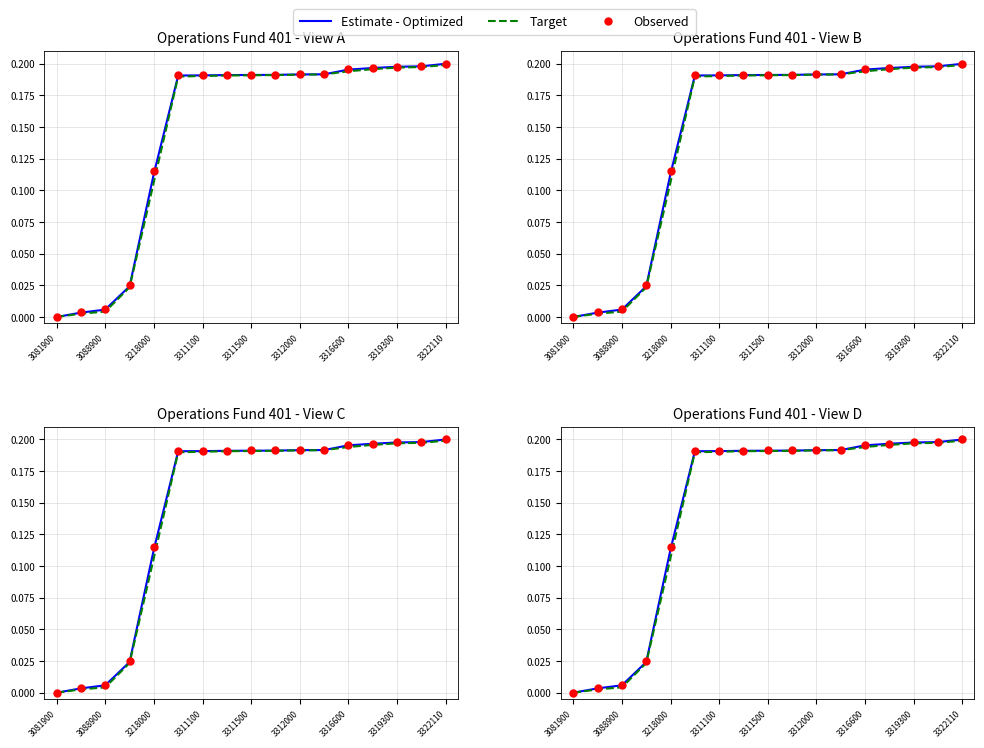

Which series has the largest Y range (max minus min)?

Estimate - Optimized